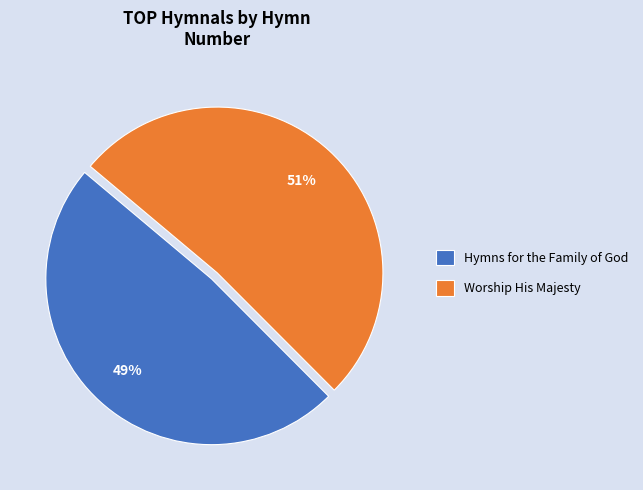

How many slices are in this pie chart?

2